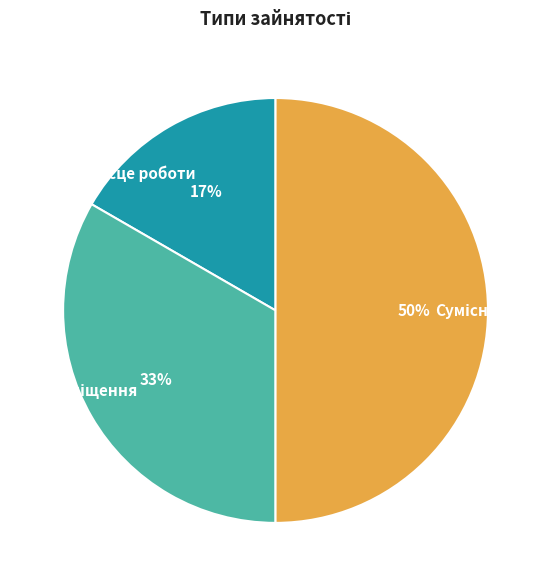

To the nearest percent, what is the average slice percentage?

33%